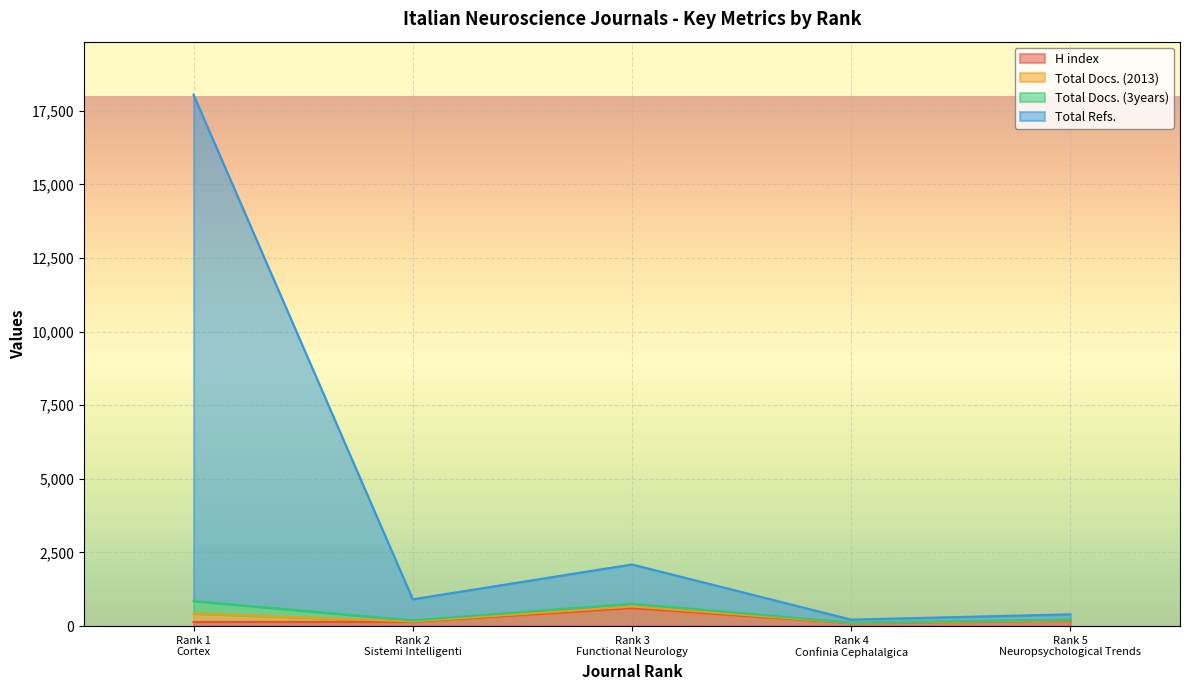

How many categories are shown in the chart?

5